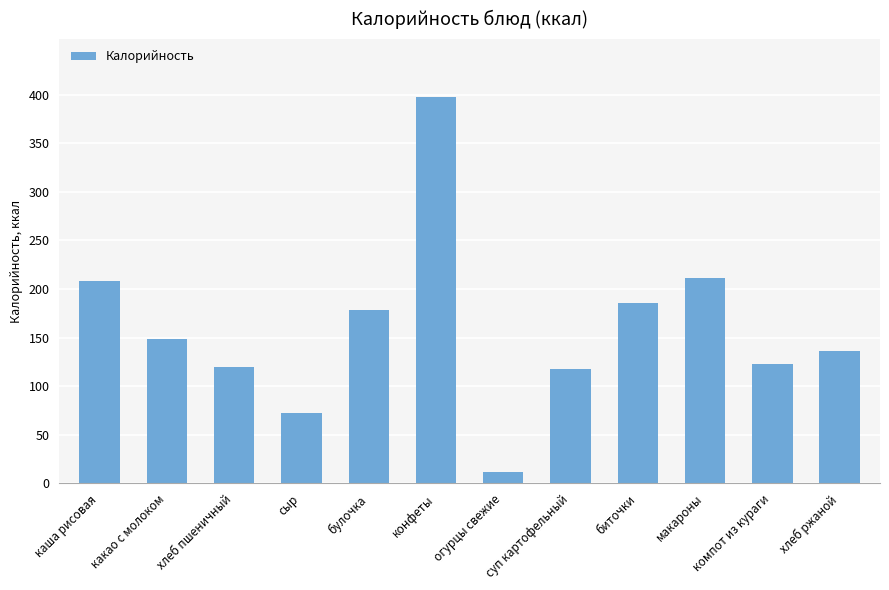

What is the minimum value shown in the chart?

12